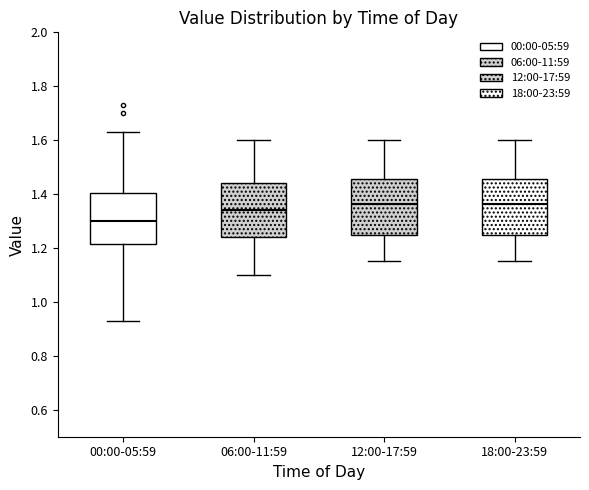

Reading left to right, read every box against the y-axis: the position of its median line, the range the box covers, and the ends of its whiskers. The values are not printed on the chart, so give them approximately, as read against the axis.

00:00-05:59: median 1.30, box 1.22 to 1.40, whiskers 0.94 to 1.64
06:00-11:59: median 1.34, box 1.24 to 1.44, whiskers 1.10 to 1.60
12:00-17:59: median 1.36, box 1.26 to 1.46, whiskers 1.16 to 1.60
18:00-23:59: median 1.36, box 1.26 to 1.46, whiskers 1.16 to 1.60